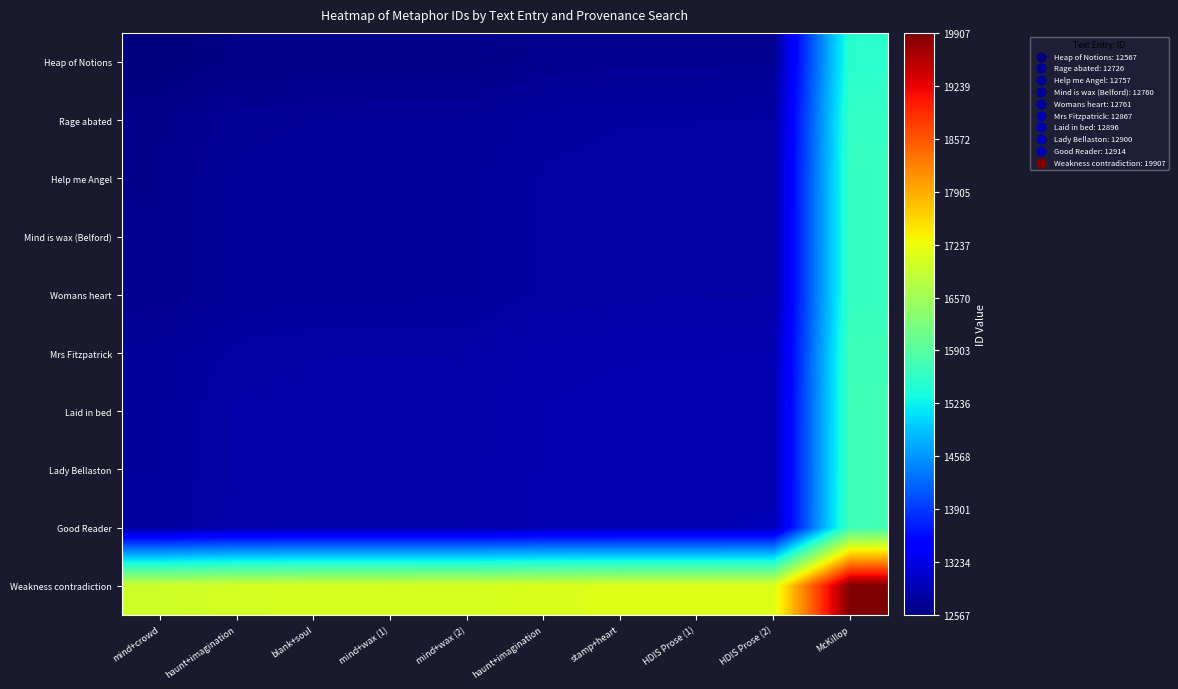

What is the total value across all series at blank+soul?

132061.0